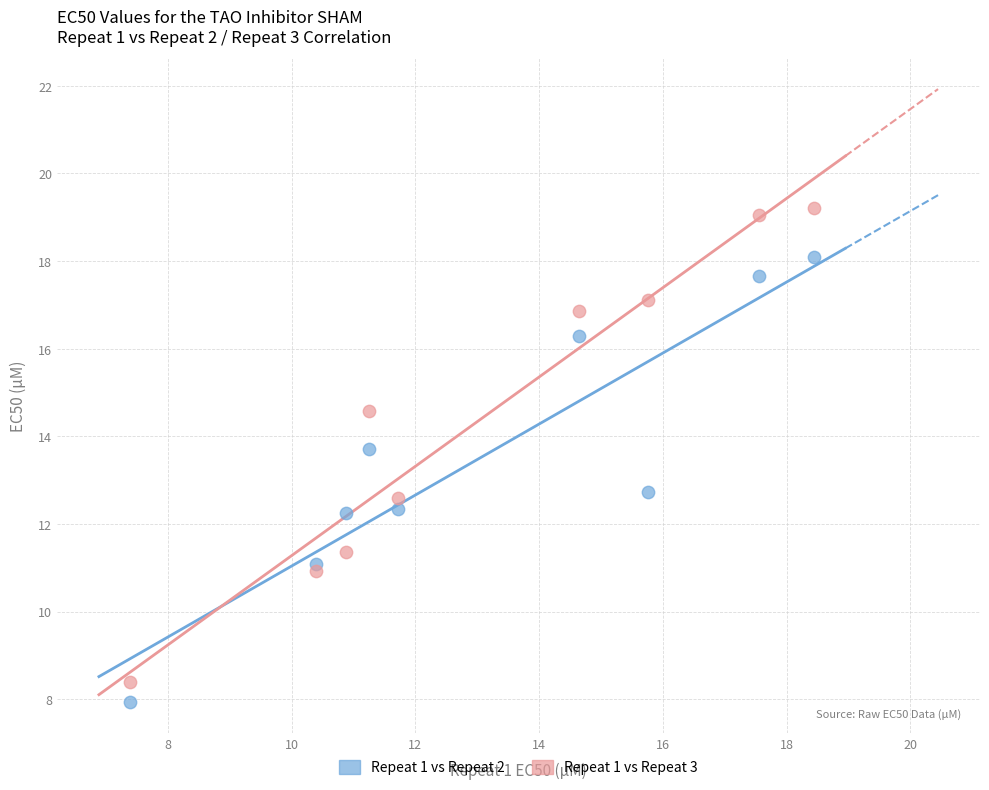

Which series has the widest spread of Y values?

Repeat 1 vs Repeat 3